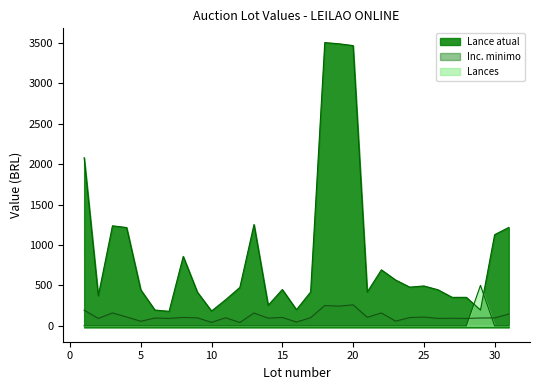

Between which two adjacent categories do Lances and Lance atual first intersect?

28 and 29